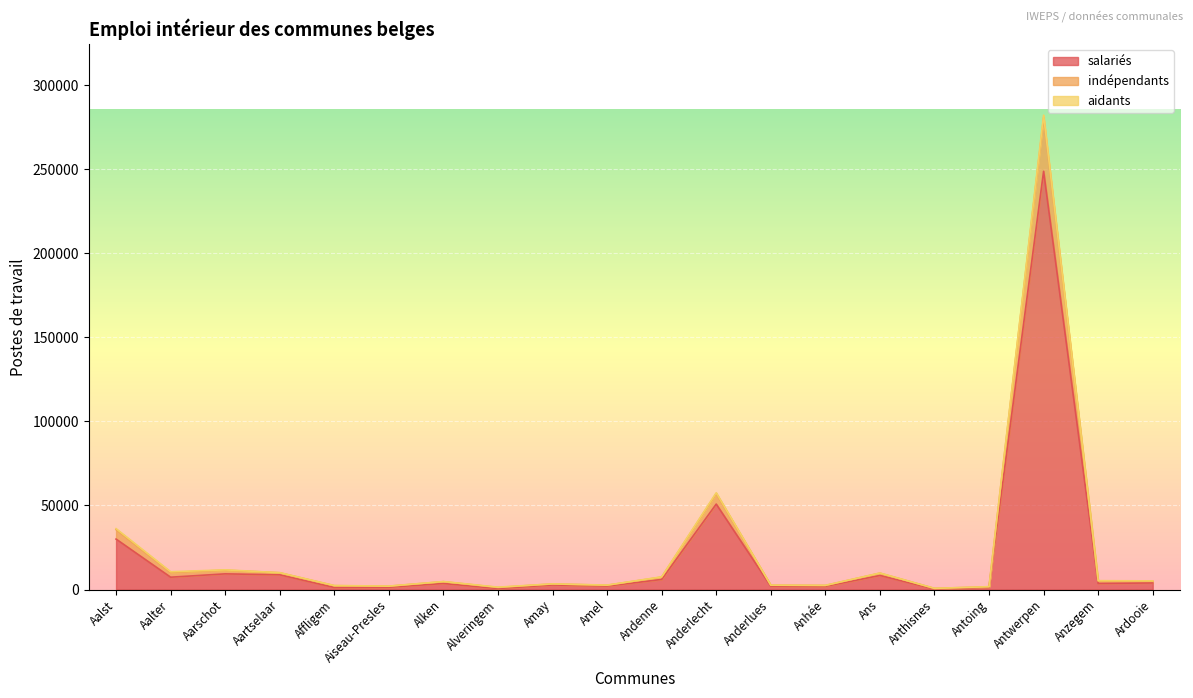

Which category has the highest value in the salariés series?

Antwerpen